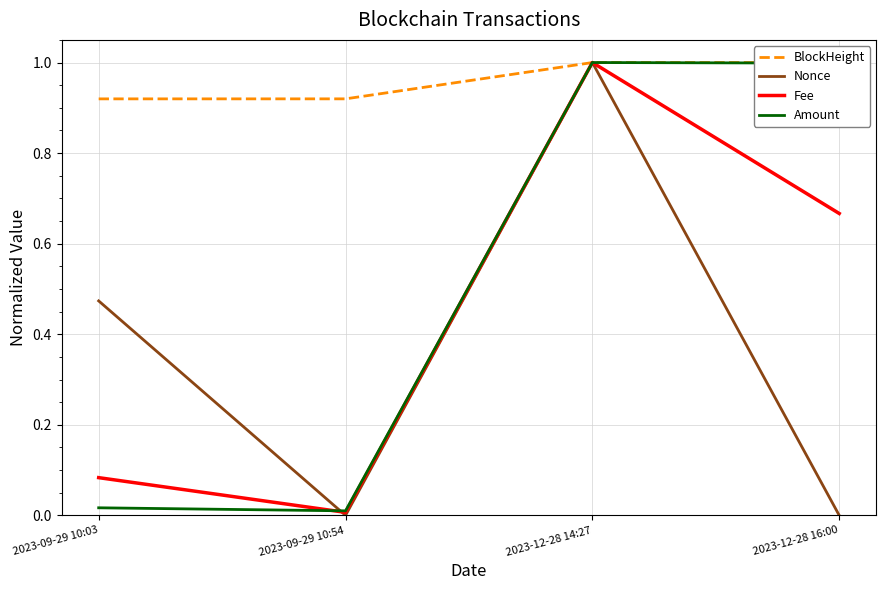

What is the average value of the Fee series?

0.4